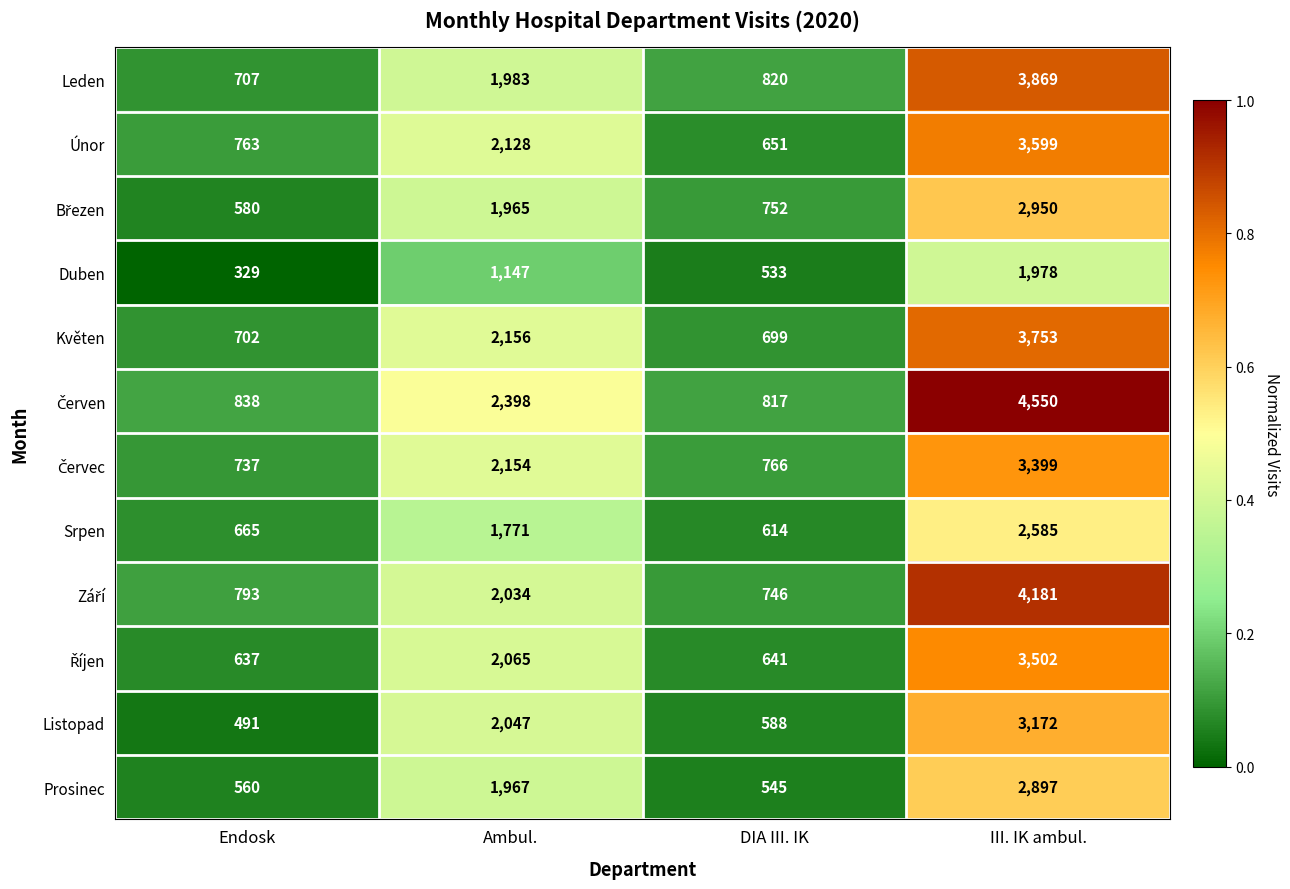

Which category has the highest value across all series?

III. IK ambul.